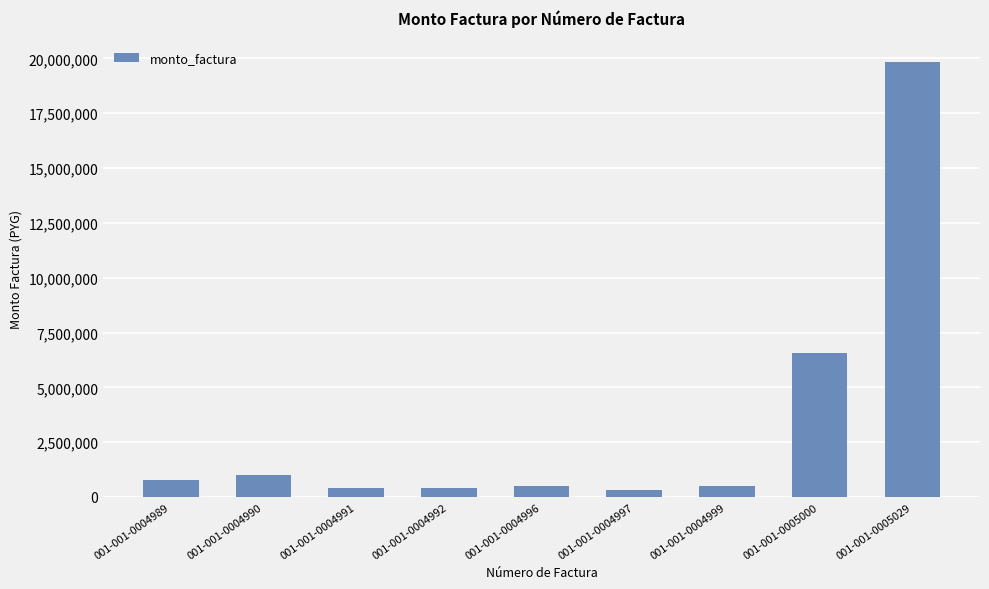

Is it true that the value at 001-001-0004989 is 784140?

True